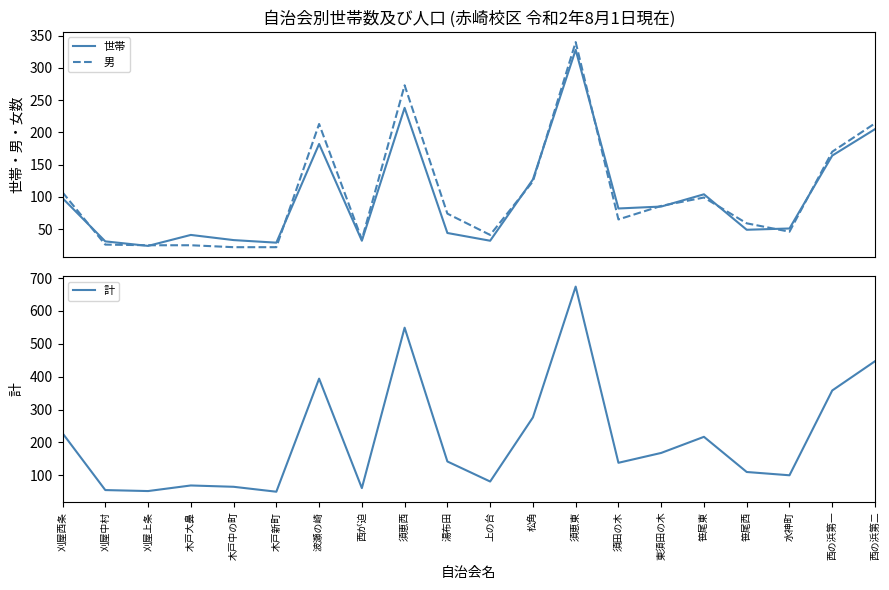

How many lines are shown in the chart?

3